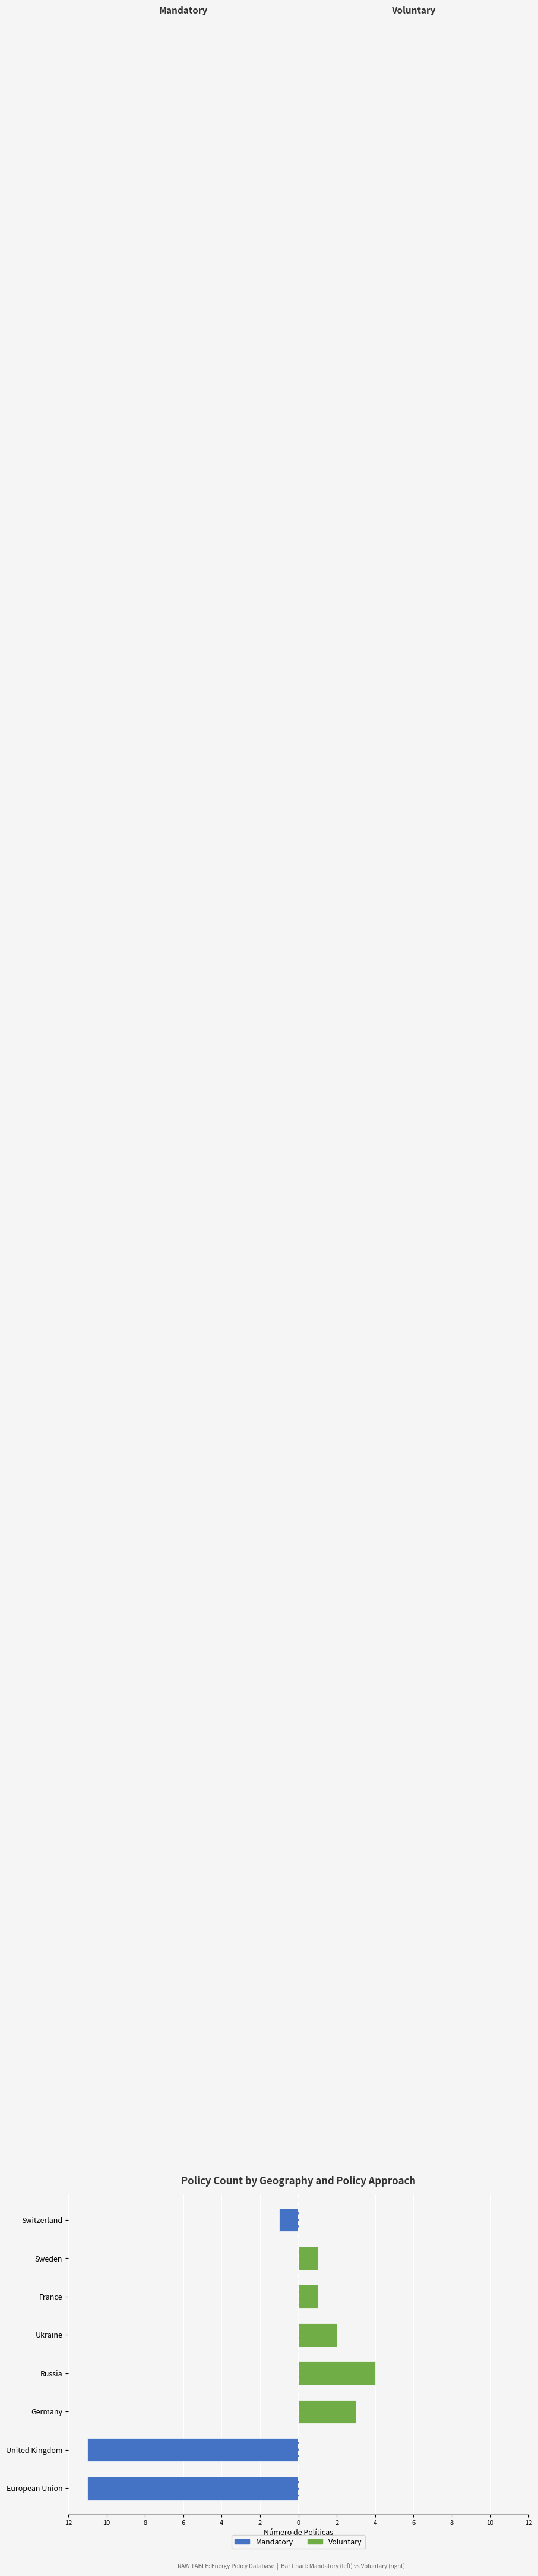

The value of Mandatory at Russia is -4. True or false?

False